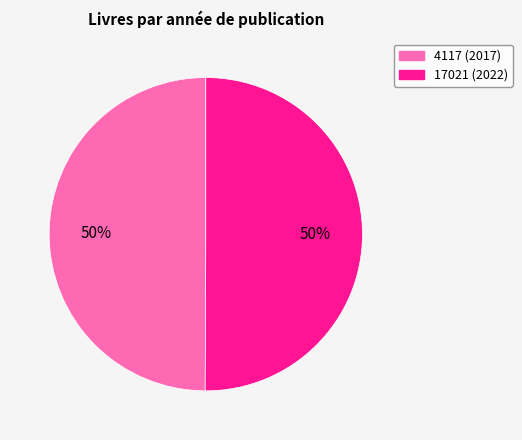

Is the sum of 4117 and 17021 greater than half?

Yes